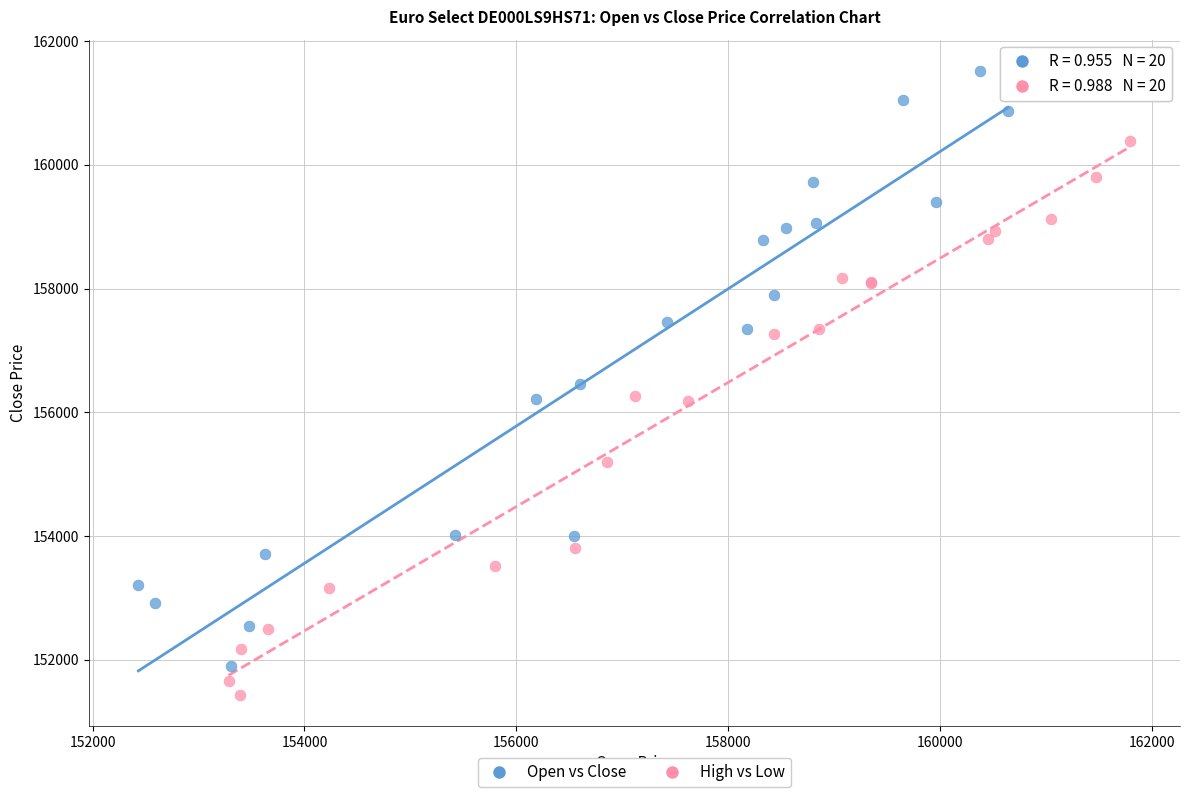

Which series contains the highest Y value?

Open vs Close